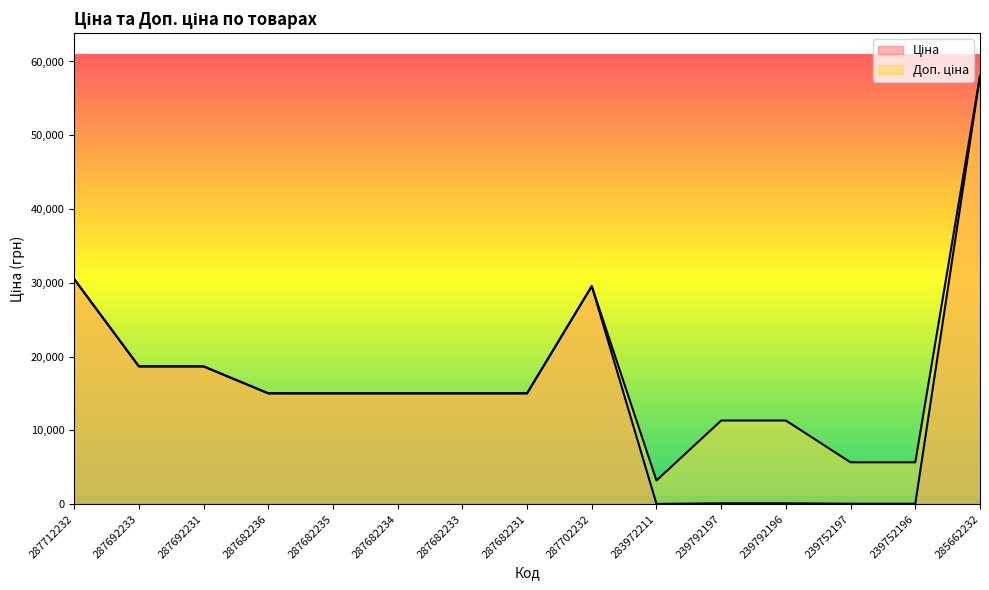

Reading right to left, transcribe all the data shown in this chart.

Ціна: 285662232=58037.0	239752196=56.7	239752197=56.7	239792196=113.3	239792197=113.3	283972211=32.0	287702232=29548.9	287682231=15019.2	287682233=15019.2	287682234=15019.2	287682235=15019.2	287682236=15019.2	287692231=18671.5	287692233=18671.5	287712232=30512.3
Доп. ціна: 285662232=58037.0	239752196=5667.0	239752197=5667.0	239792196=11334.0	239792197=11334.0	283972211=3205.0	287702232=29548.9	287682231=15019.2	287682233=15019.2	287682234=15019.2	287682235=15019.2	287682236=15019.2	287692231=18671.5	287692233=18671.5	287712232=30512.3